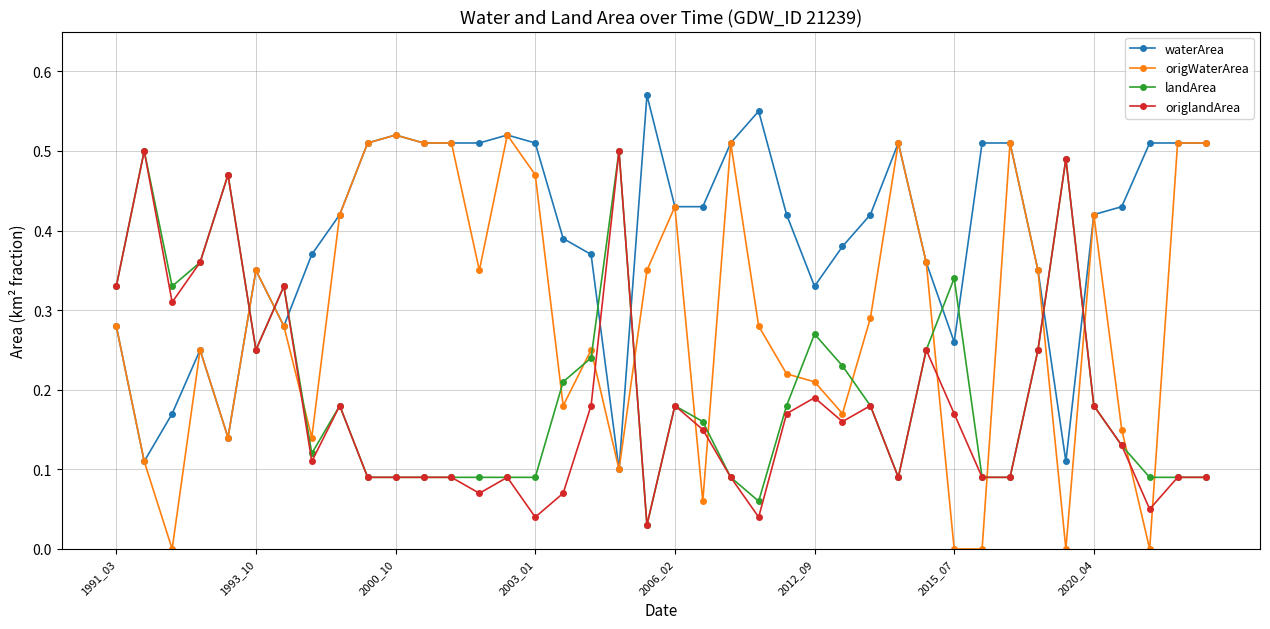

Which series has the widest spread of values?

origWaterArea